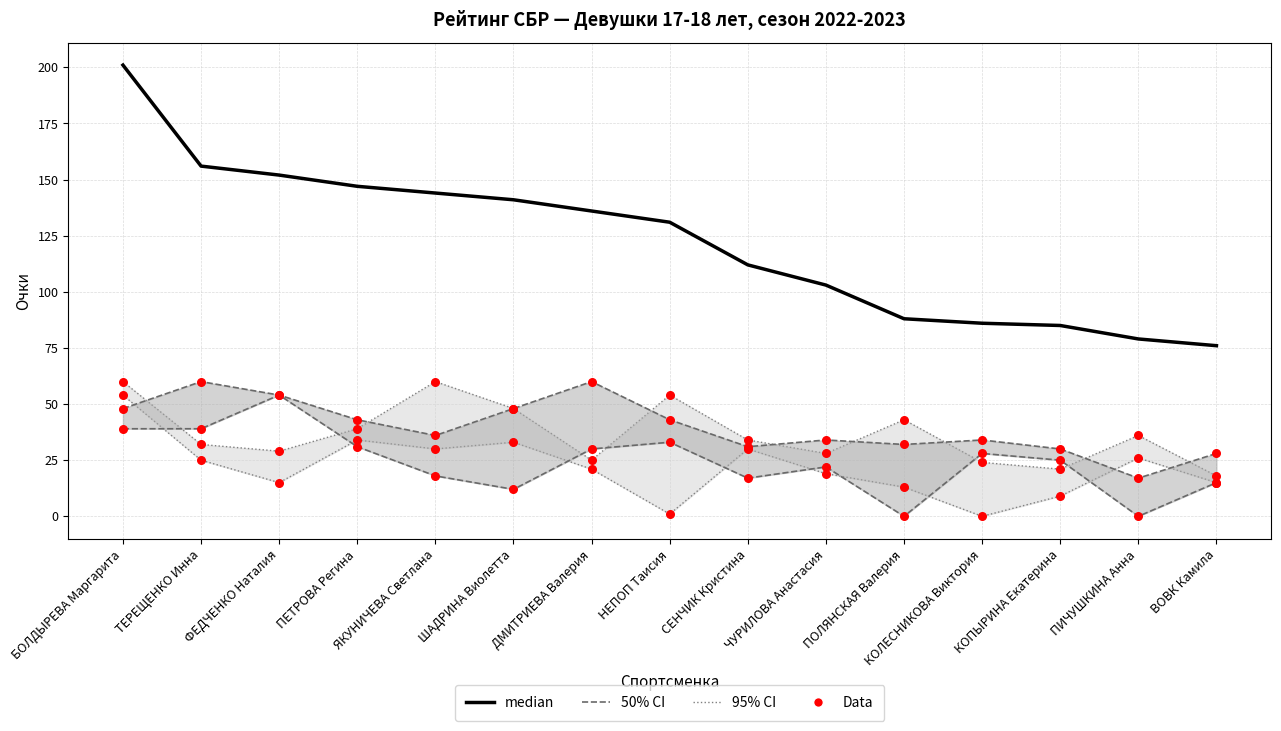

At how many categories does at least one series exceed 148?

3